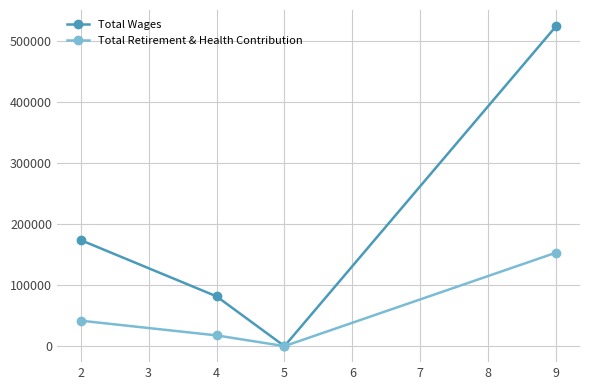

Is the value of Total Wages at 4 greater than the value of Total Retirement & Health Contribution at 2?

Yes